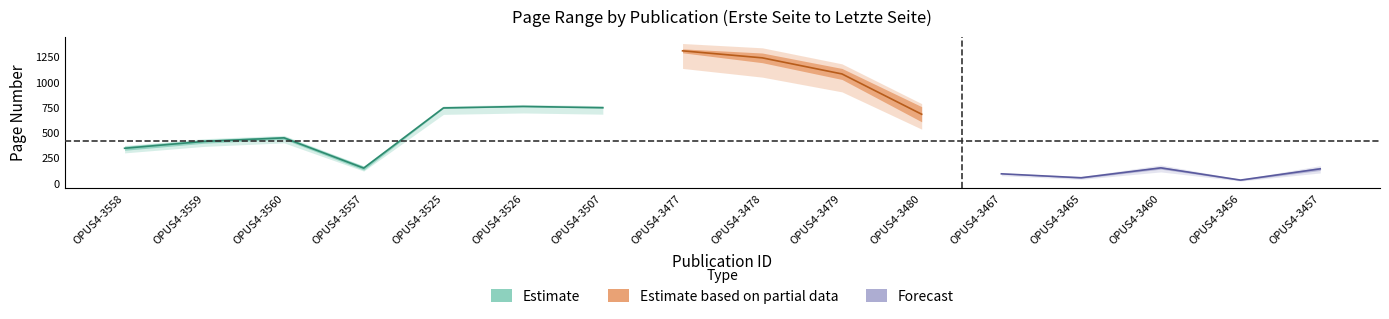

Where does the Letzte Seite series first go above 463?

OPUS4-3525